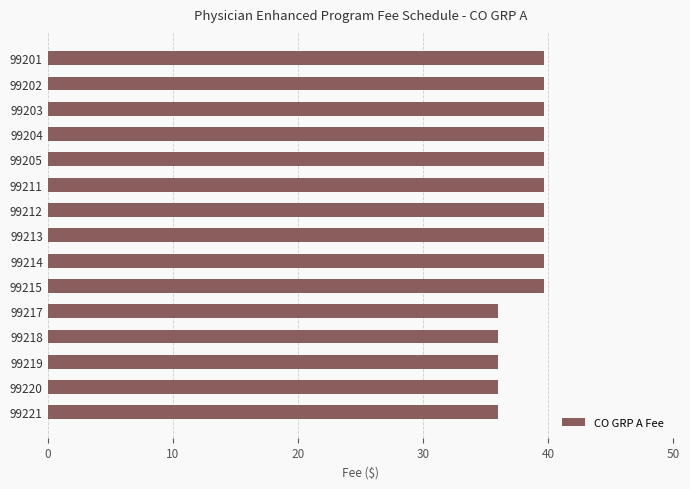

Is it true that the value at 99205 is 18.6?

False